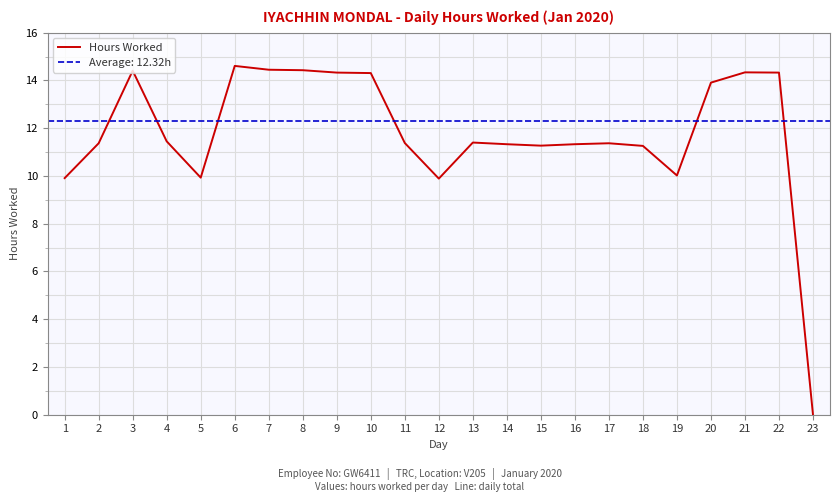

Rank the categories by value from highest to lowest.

6, 7, 8, 3, 21, 9, 22, 10, 20, 4, 13, 11, 2, 17, 14, 16, 15, 18, 19, 5, 1, 12, 23